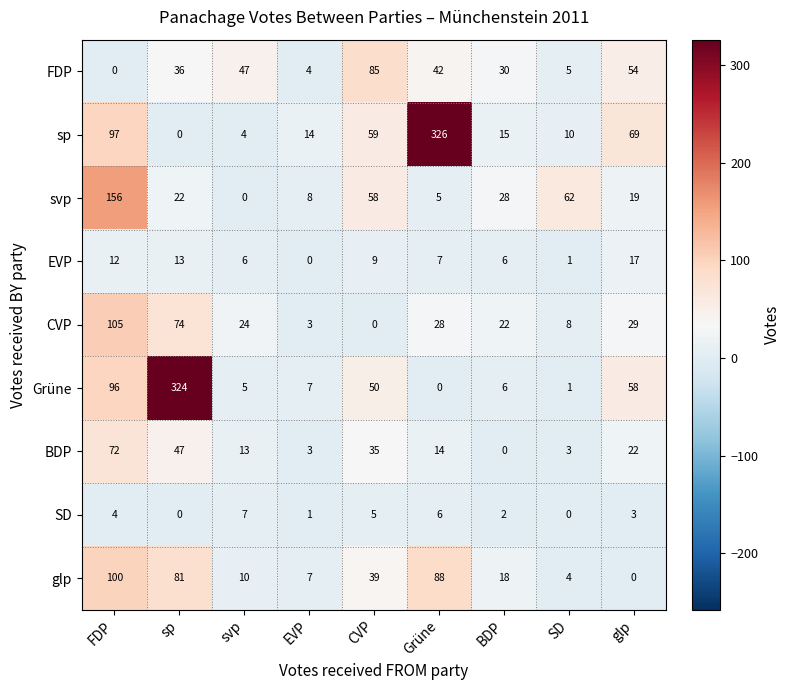

What is the total value across all series at BDP?

127